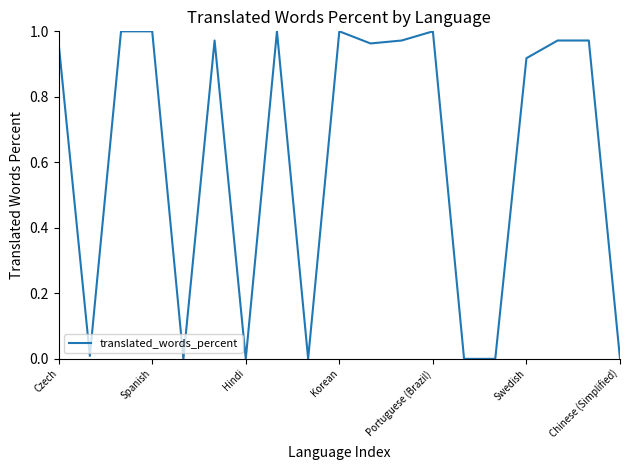

What is the sum of all values?

11.7